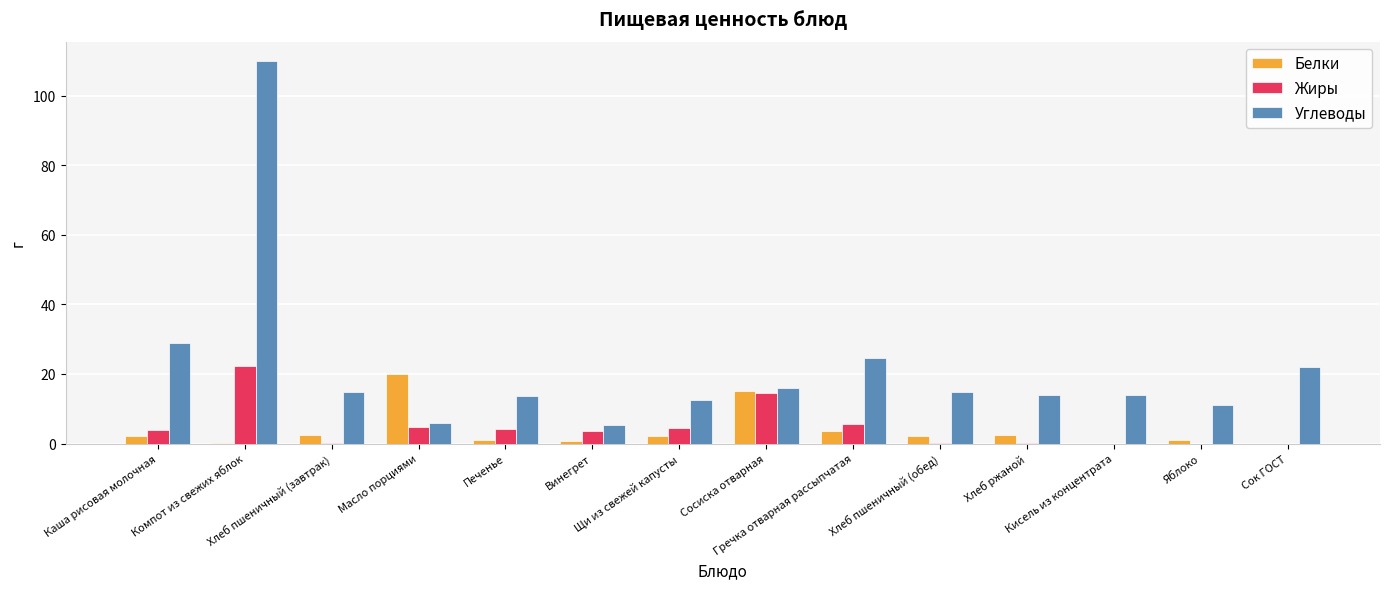

What is the sum of the Углеводы values at Масло порциями and Щи из свежей капусты?

18.3